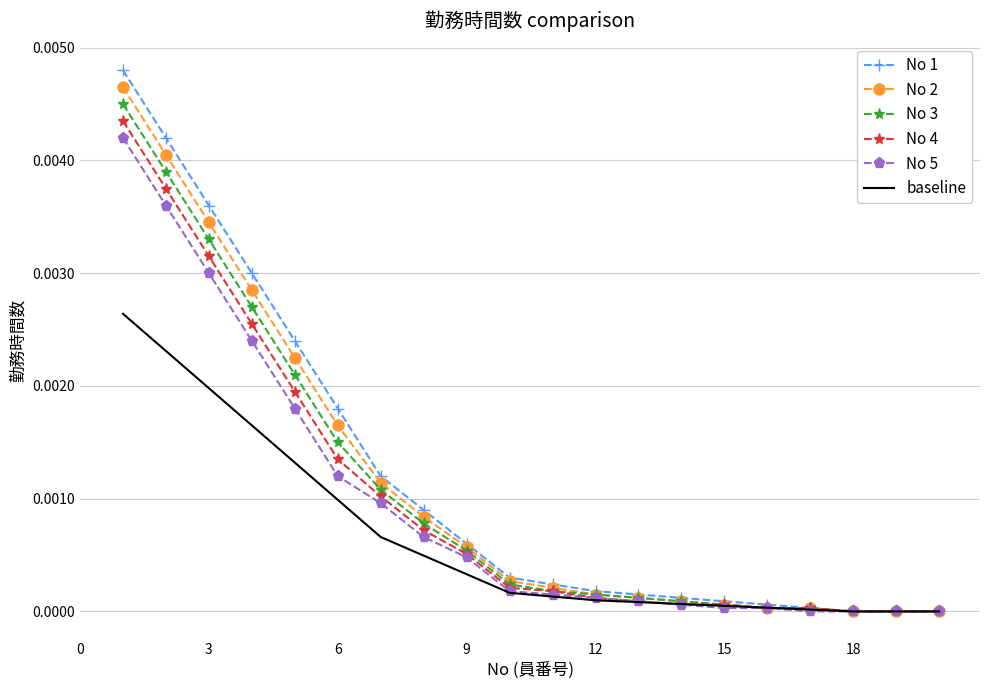

Which series has the largest range (max minus min)?

No 1